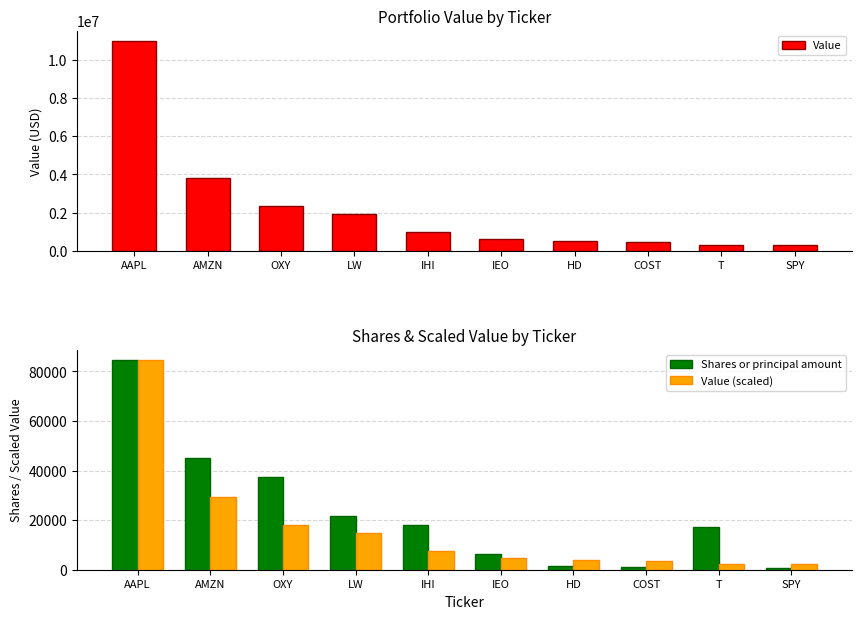

What is the label of the 3rd bar from the left?

OXY